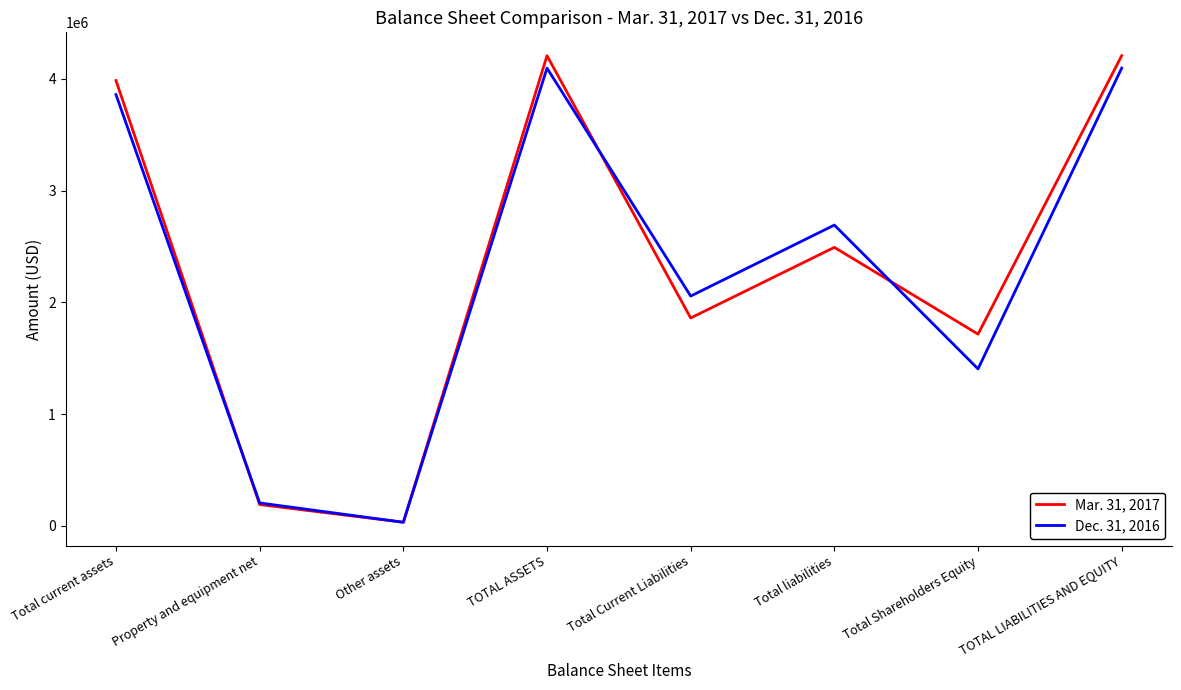

How many values in the Dec. 31, 2016 series are below 2692503?

4